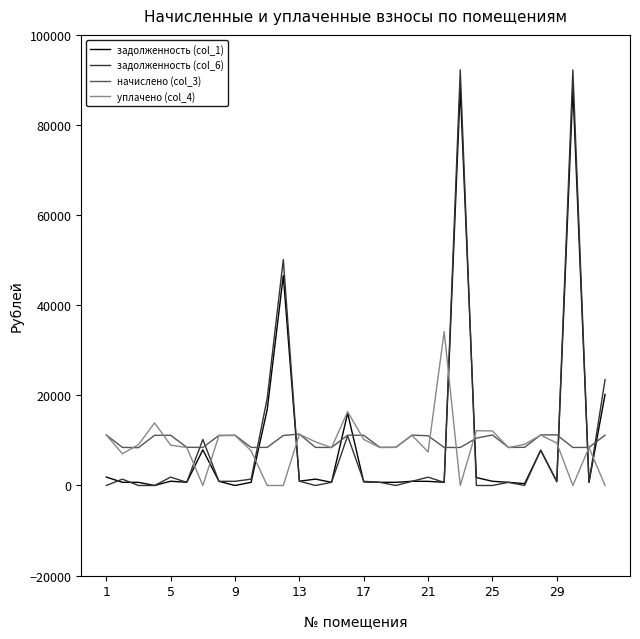

What is the maximum value shown in the chart?

92231.0